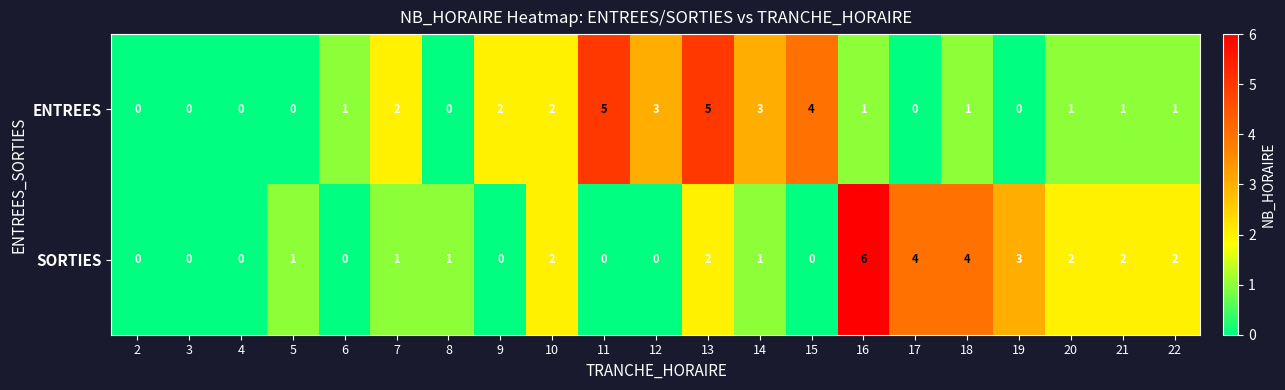

Is it true that ENTREES equals 3 at 12?

True